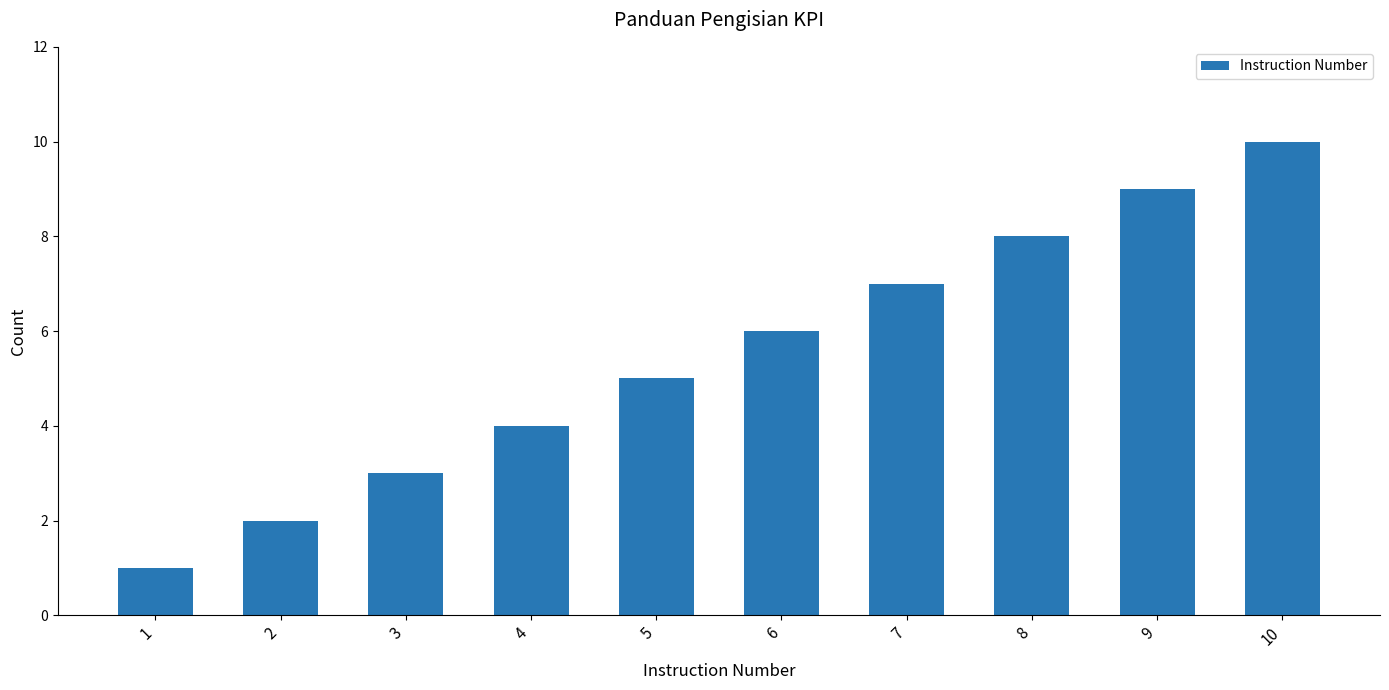

What is the value of the 1st bar from the left?

1